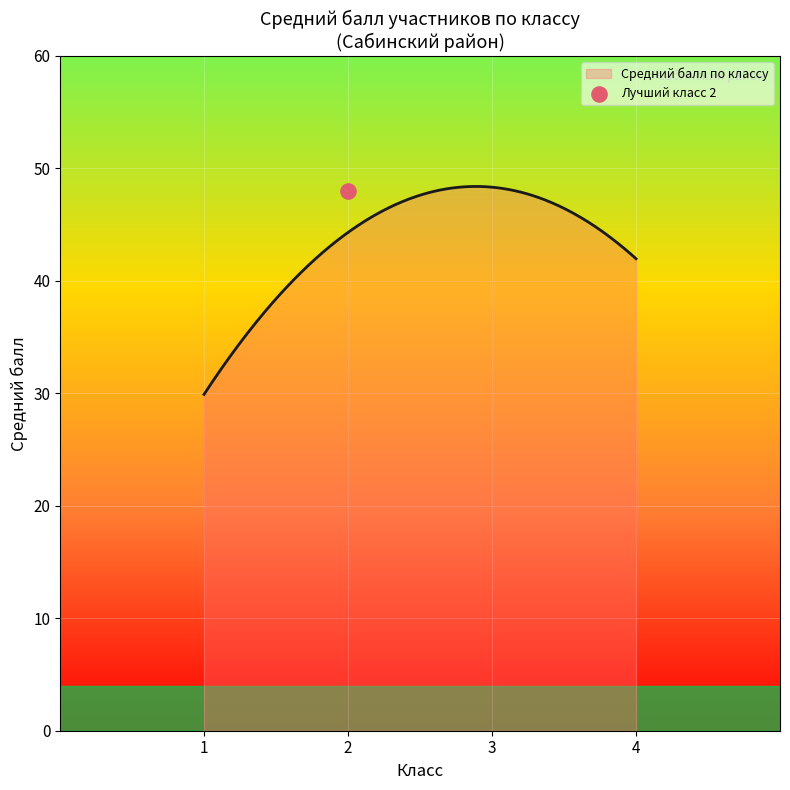

What is the highest value of the Средний балл по классу series?

48.4